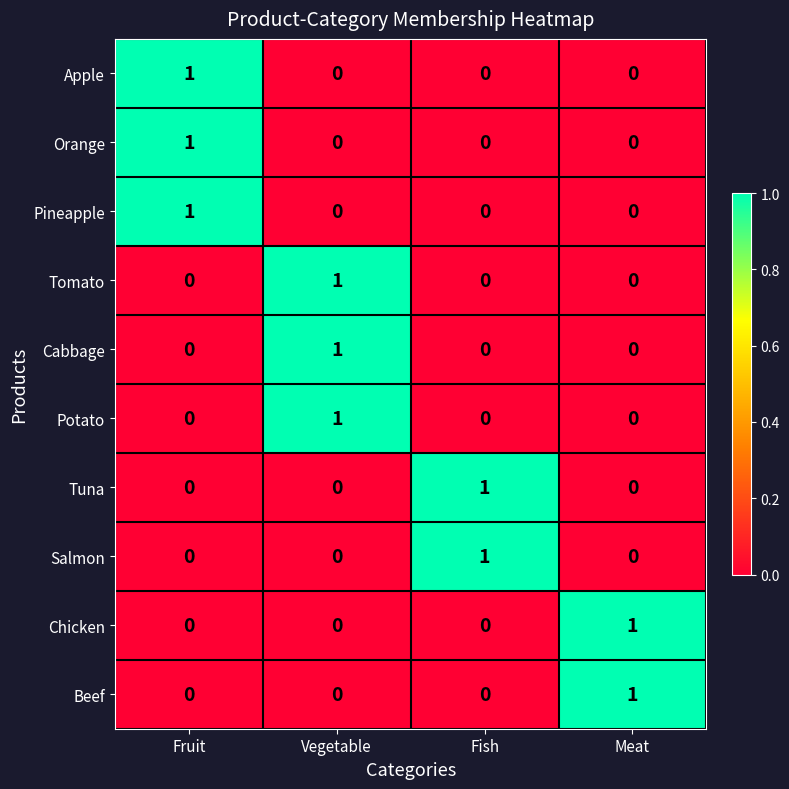

The Orange series shows 0 at Vegetable. True or false?

True